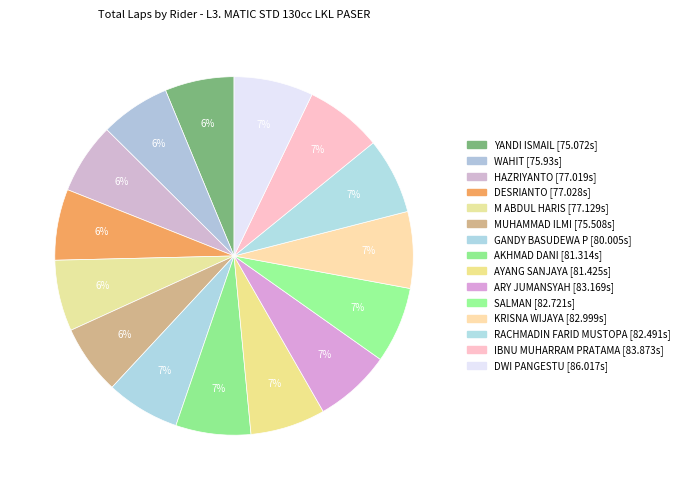

Count the number of slices in the pie.

15